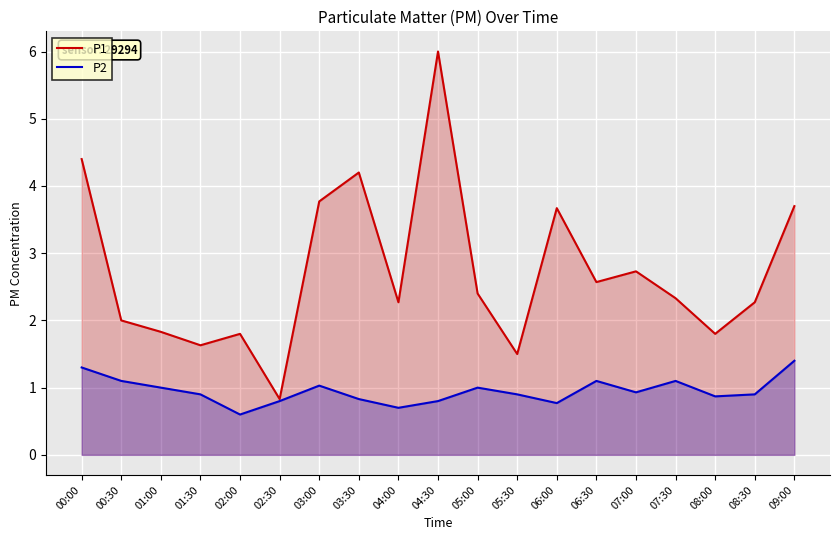

How many data points in P1 are less than 2?

6